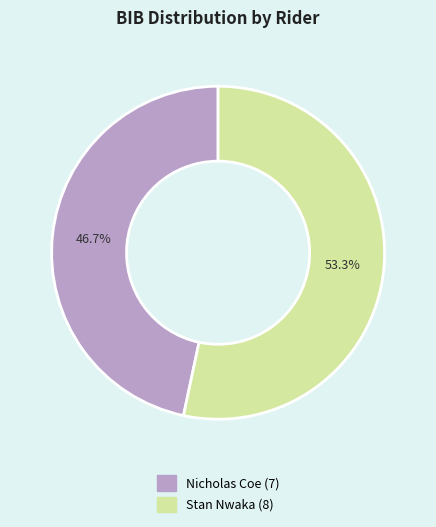

What is the smallest slice in the pie chart?

Nicholas Coe